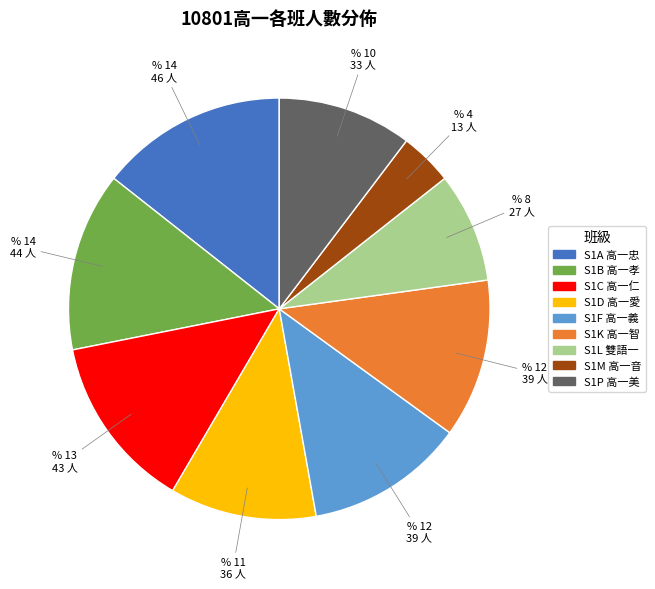

Approximately how many times larger is the value at S1K 高一智 compared to S1M 高一音?

3.0